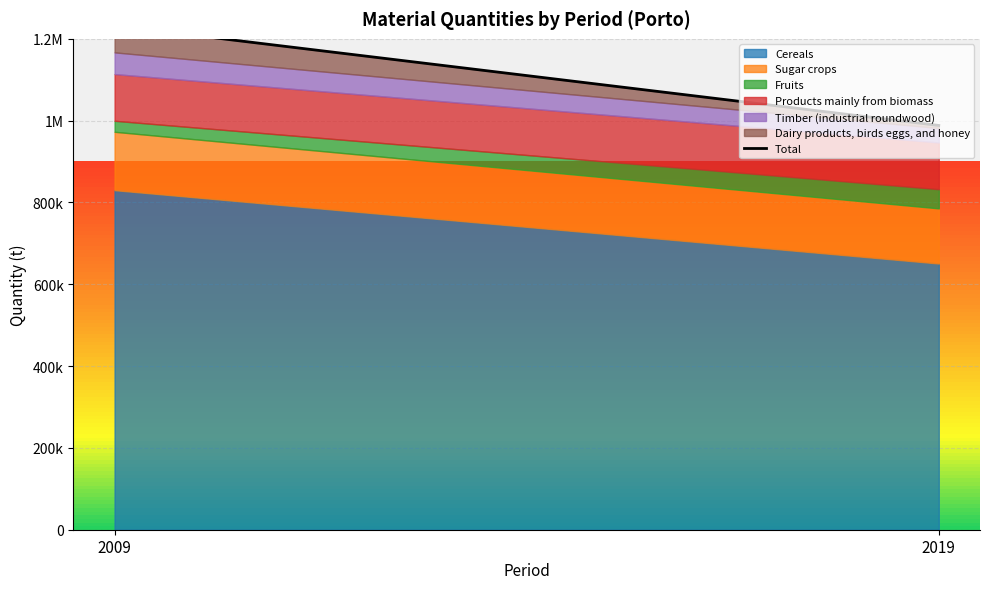

At which category is the sum across all series the highest?

2009